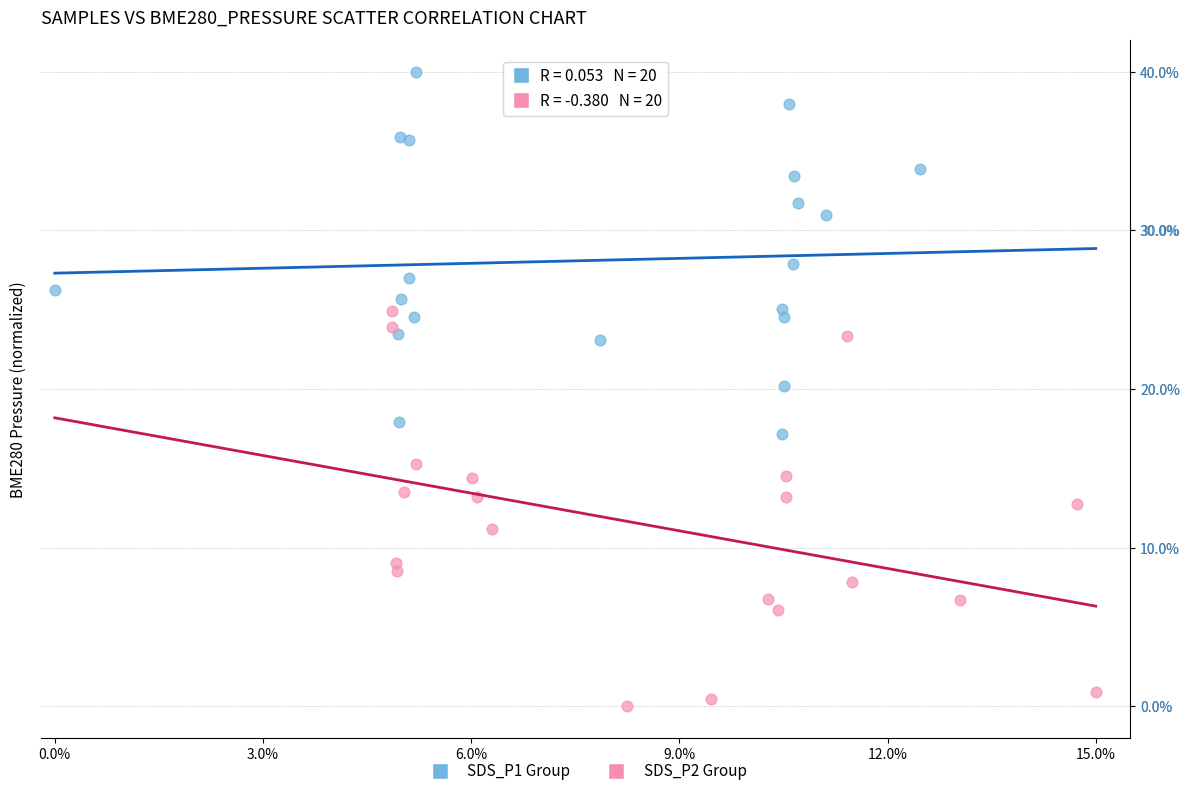

Which series contains the highest Y value?

SDS_P1 Group